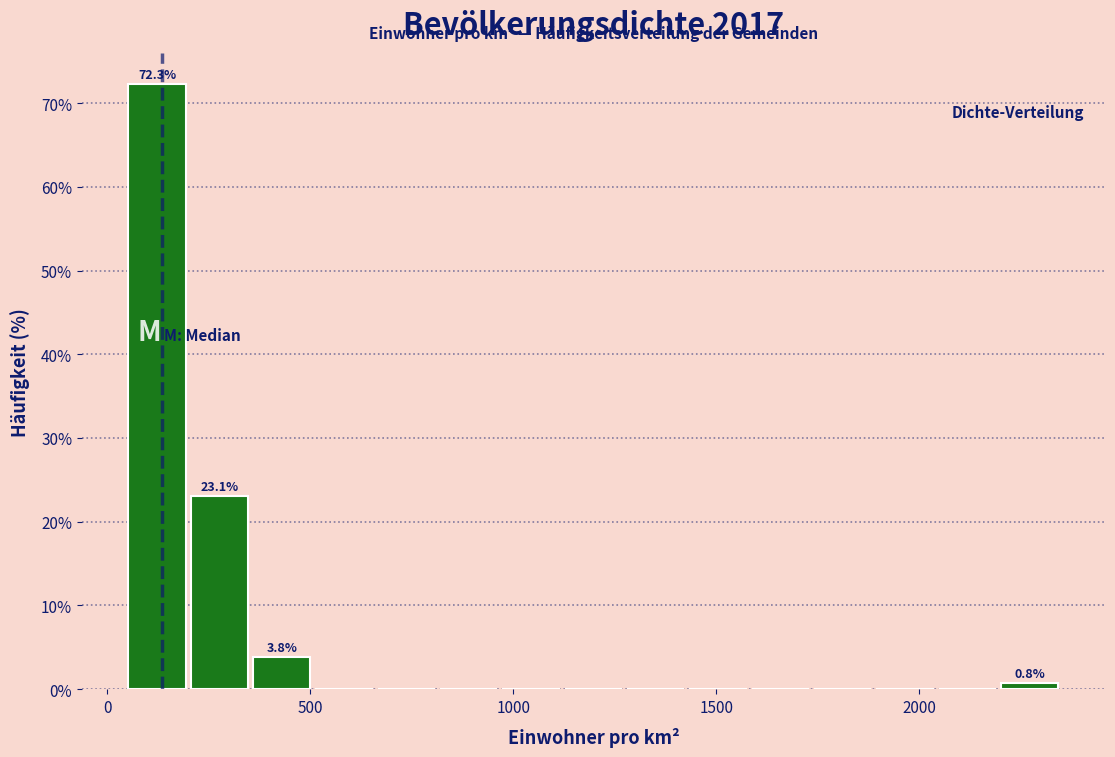

Around what value on the x-axis is the tallest bar? Give the approximate position of its centre, as read against the axis.

100